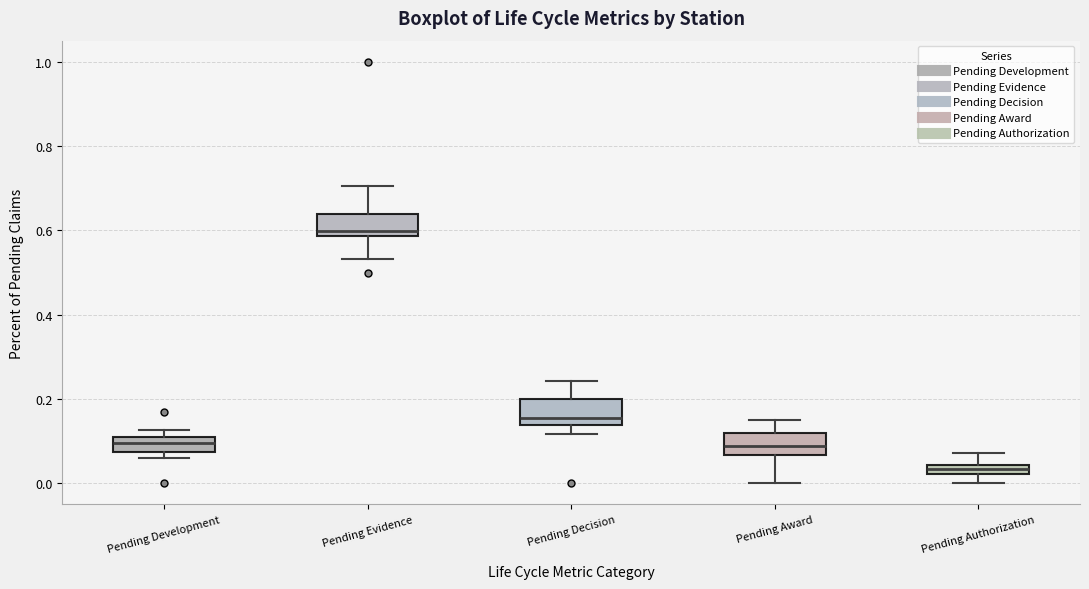

Where does the lower whisker of the box for Pending Award end on the y-axis? The values are not printed on the chart, so give them approximately, as read against the axis.

0.00